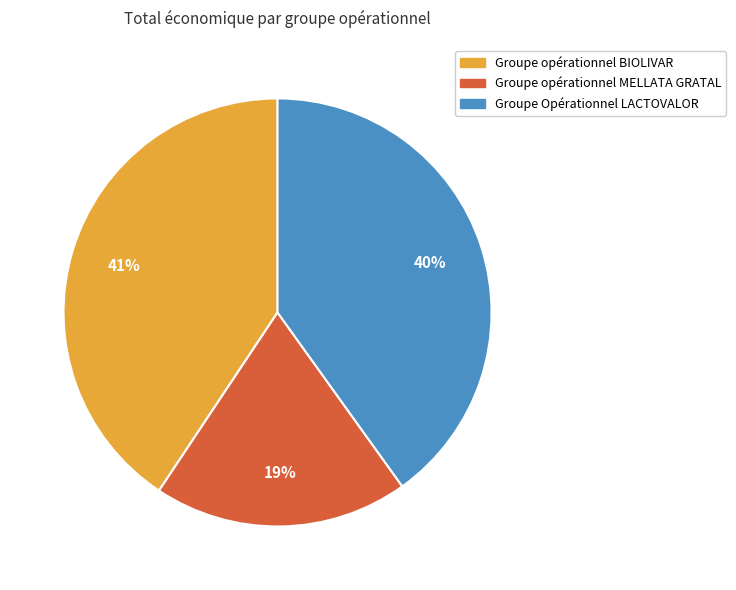

What is the smallest slice in the pie chart?

Groupe opérationnel MELLATA GRATAL